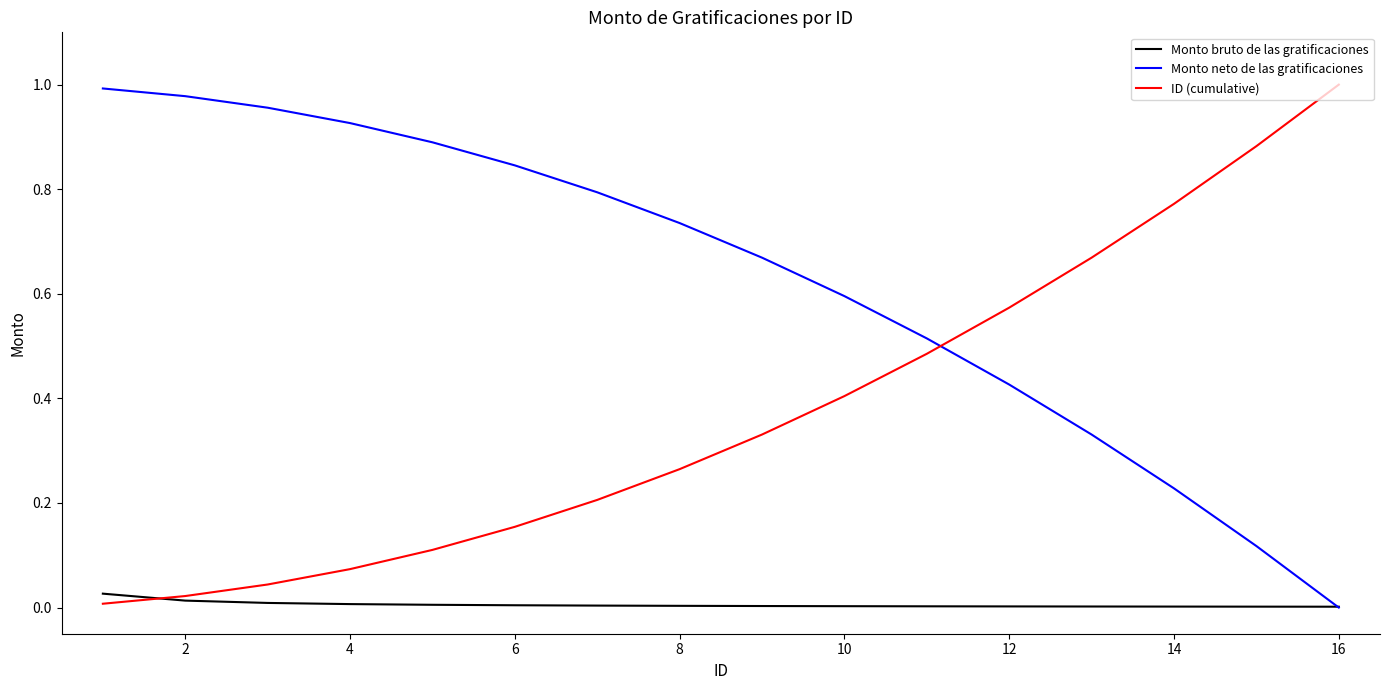

After their last crossing, which series has the higher values: ID (cumulative) or Monto neto de las gratificaciones?

ID (cumulative)